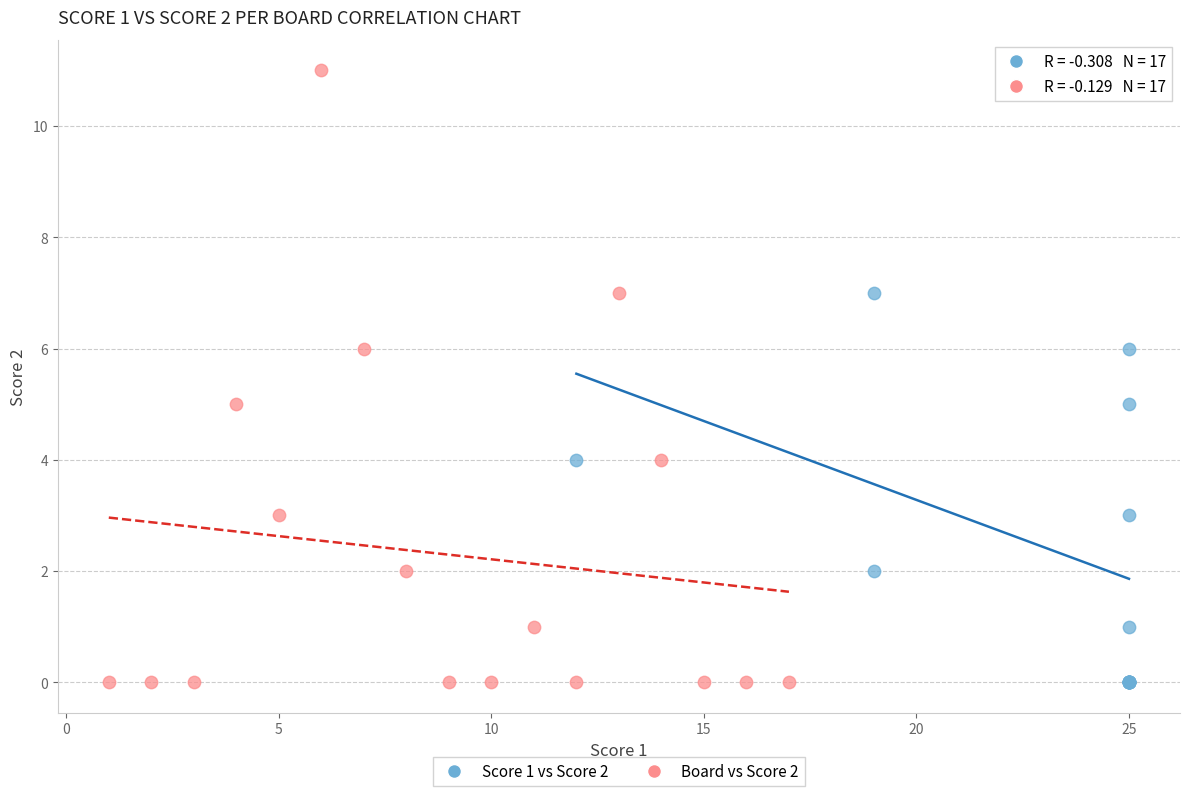

What are all the series names shown in the legend?

Score 1 vs Score 2, Board vs Score 2